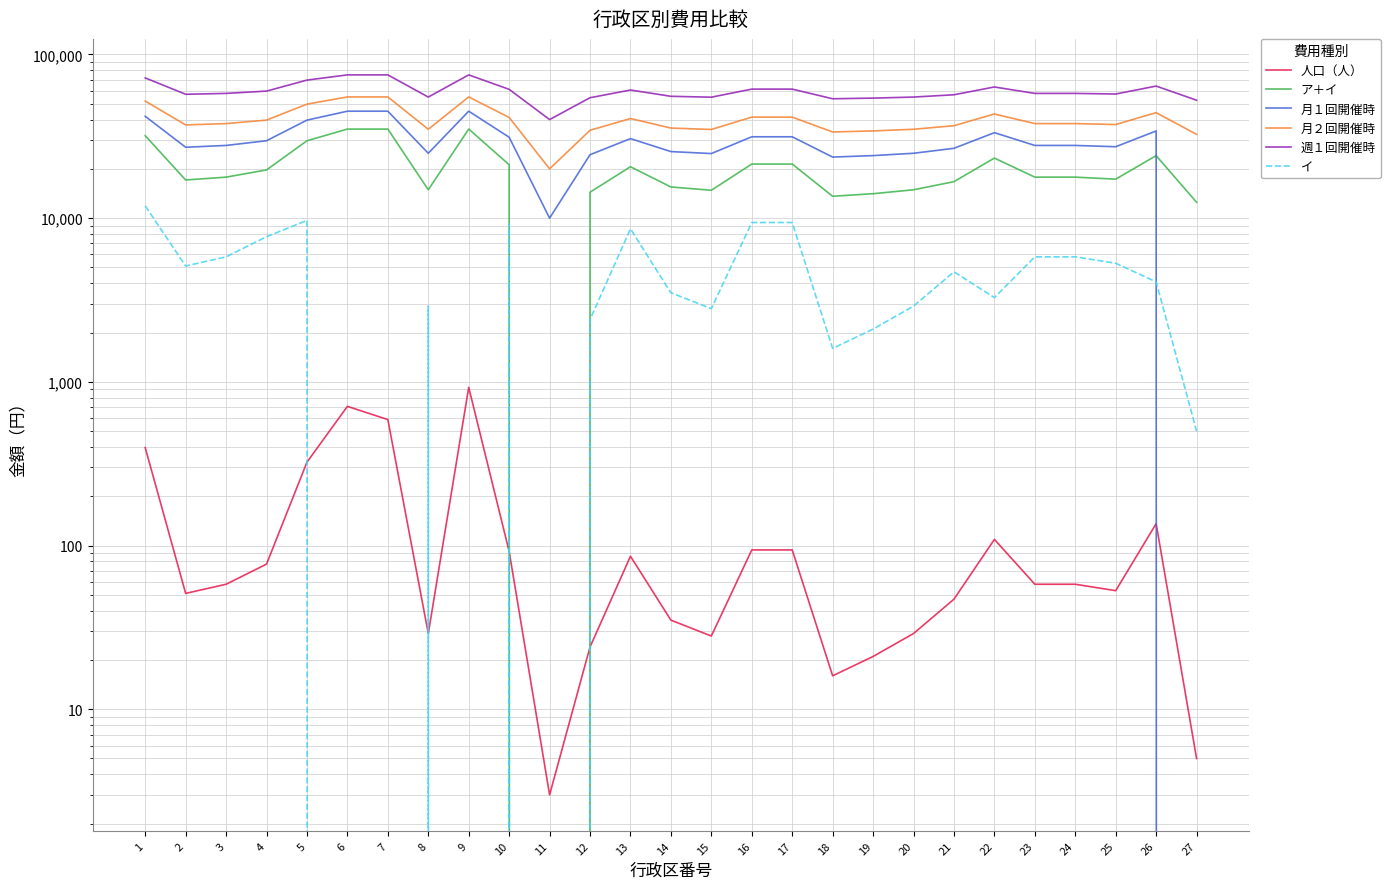

Is it true that 週１回開催時 equals 53600 at 18?

True